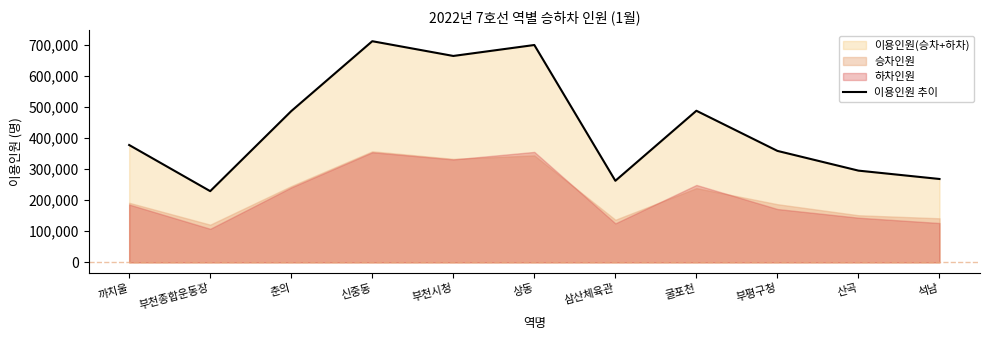

What is the average value?

440193